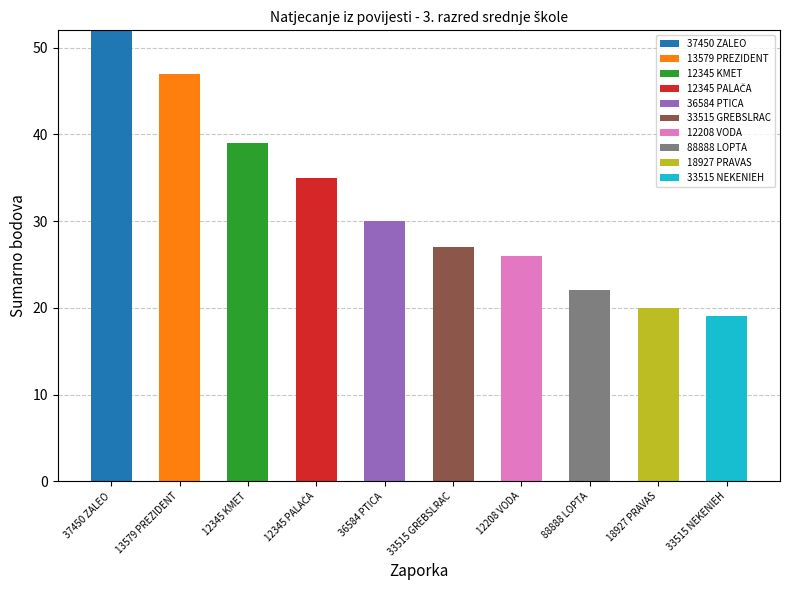

What is the highest value of the 37450 ZALEO series?

52